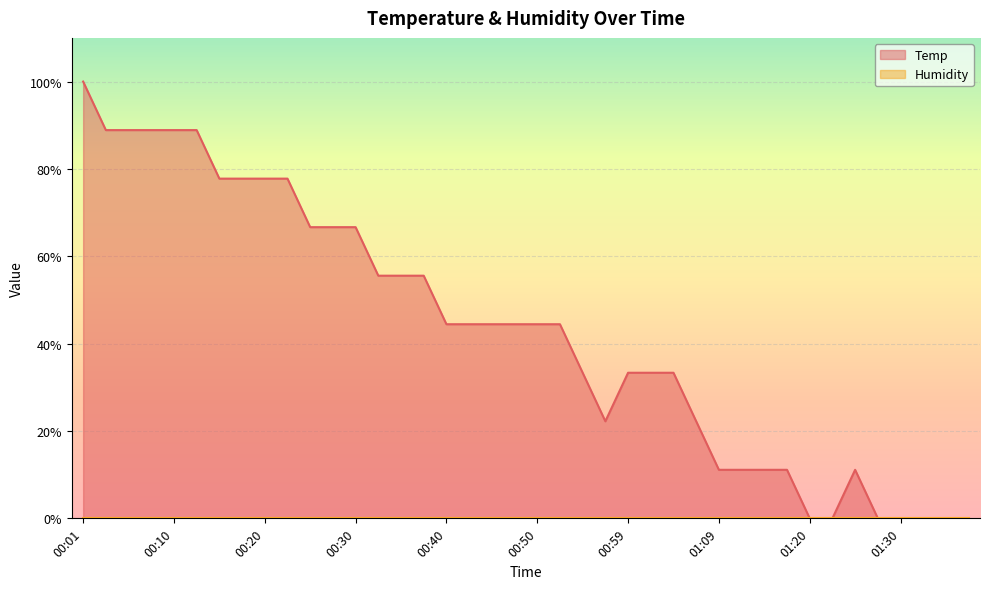

What is the label of the 36th point from the left?

01:27